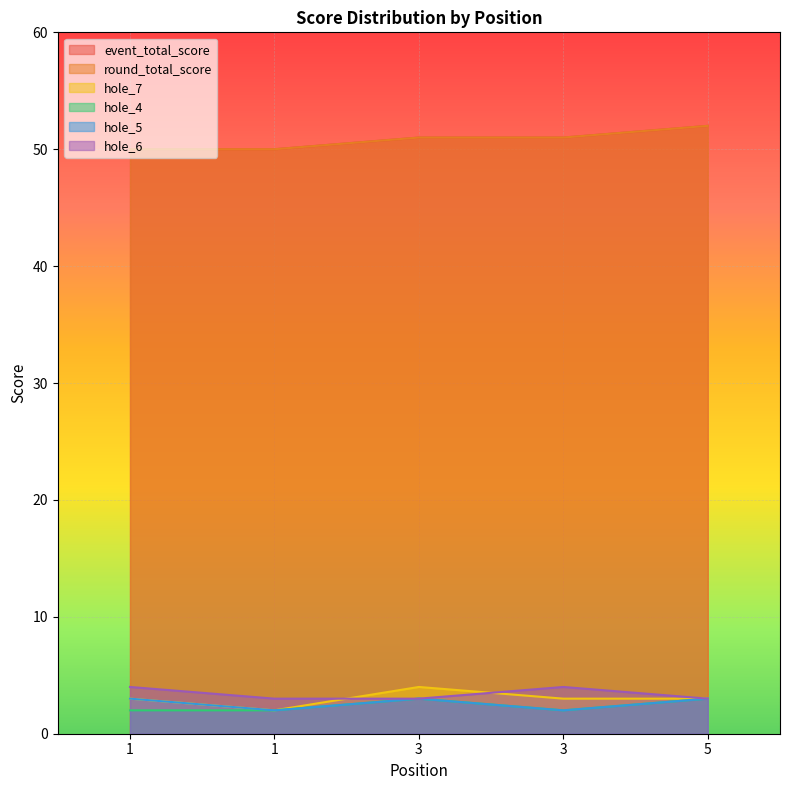

What is the value of the event_total_score point at the 5th from the left?

52